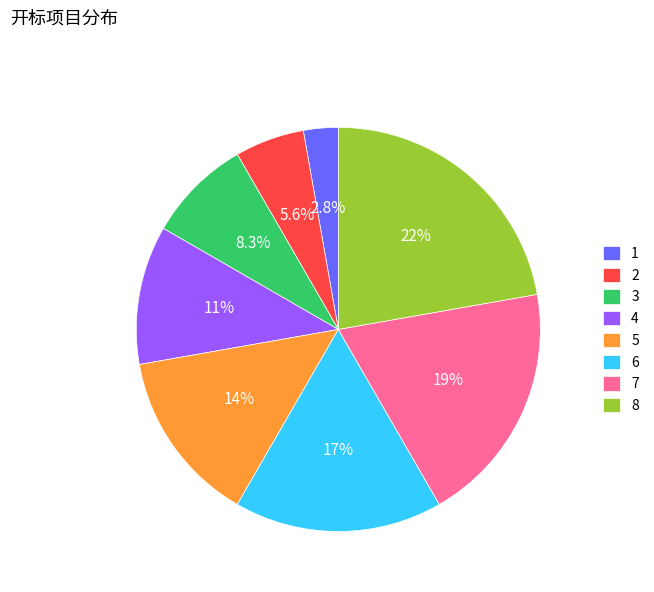

Is there any slice that represents more than half of the pie?

No